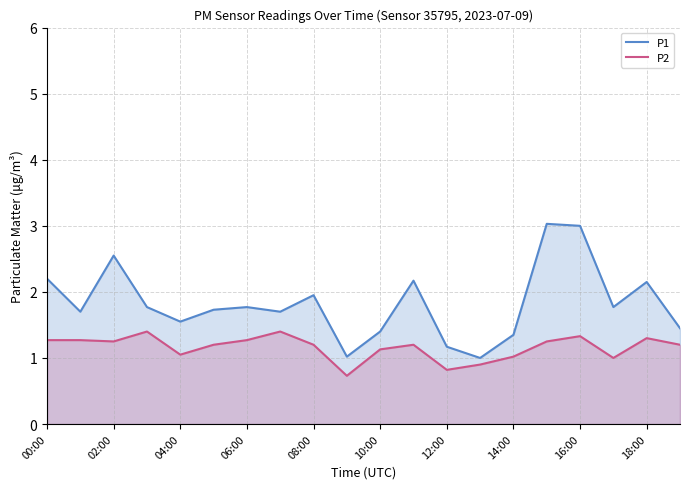

Which series has the largest range (max minus min)?

P1